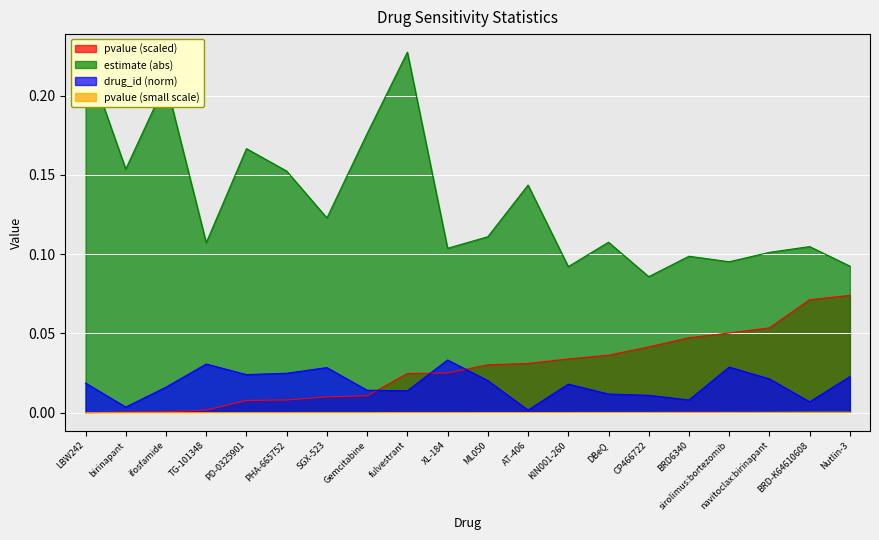

Rank the series by their maximum value, from lowest to highest.

pvalue (small scale), drug_id (norm), pvalue (scaled), estimate (abs)